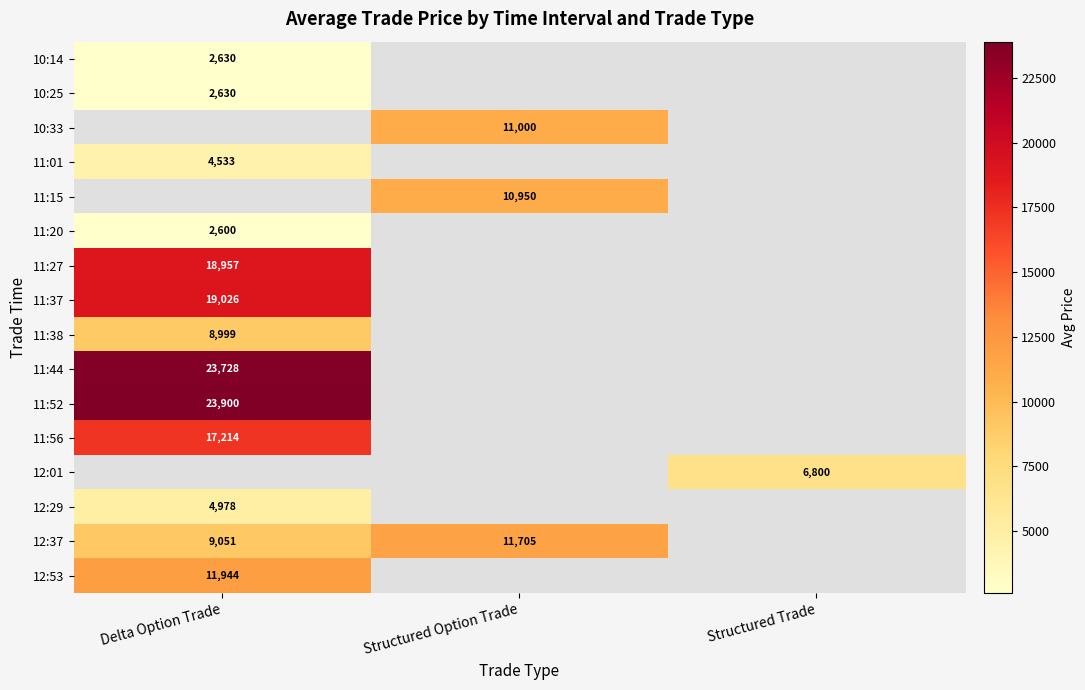

The value of 12:37 at Structured Option Trade is 11705. True or false?

True